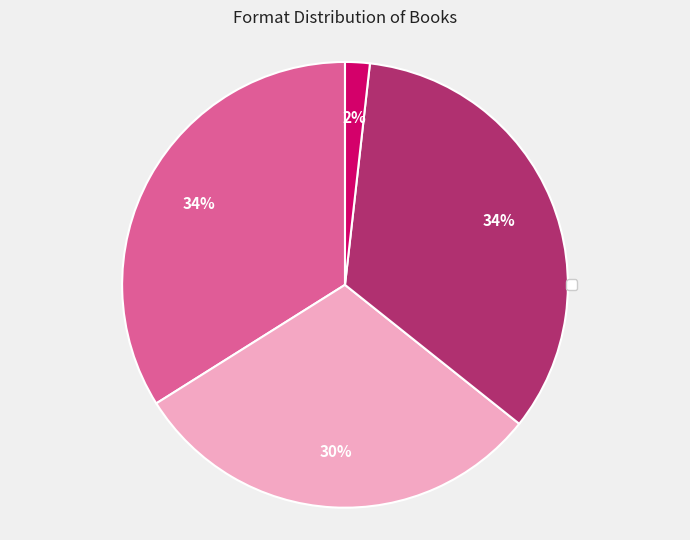

To the nearest percent, what is the average slice percentage?

25%